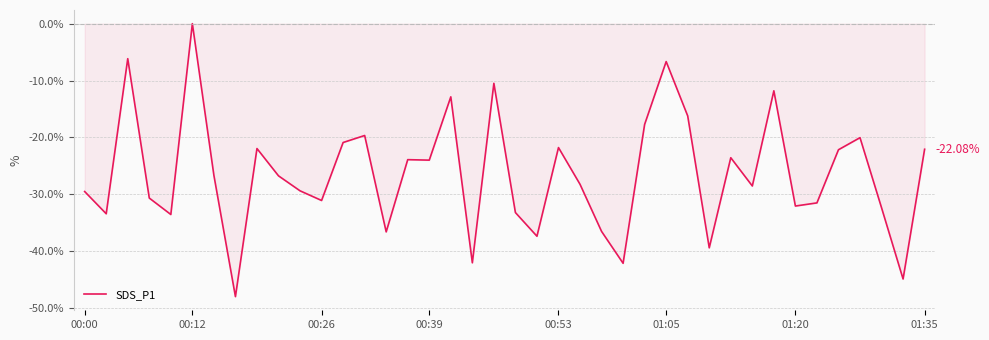

What is the difference between the maximum and minimum values?

48.0